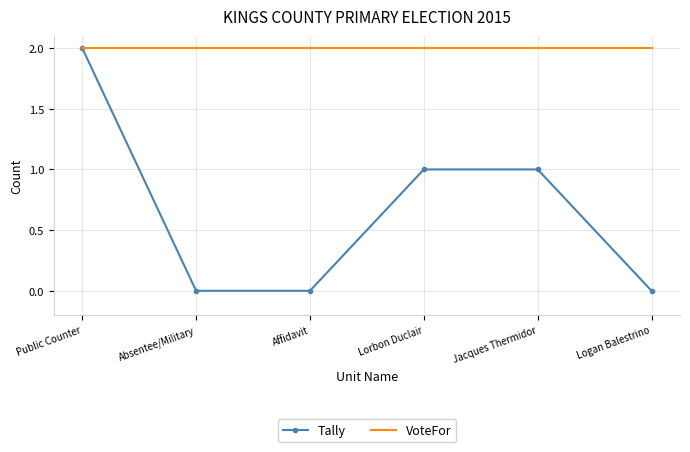

Reading right to left, transcribe all the data shown in this chart.

Tally: 0	1	1	0	0	2
VoteFor: 2	2	2	2	2	2